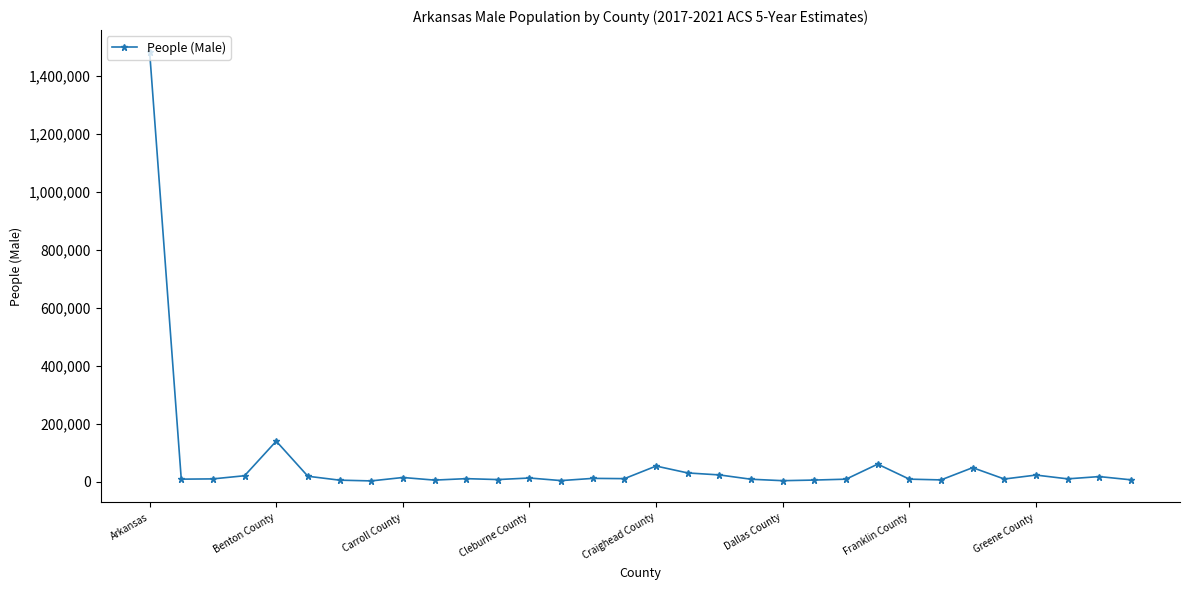

True or false: the data has more than 1 interior local peaks.

True